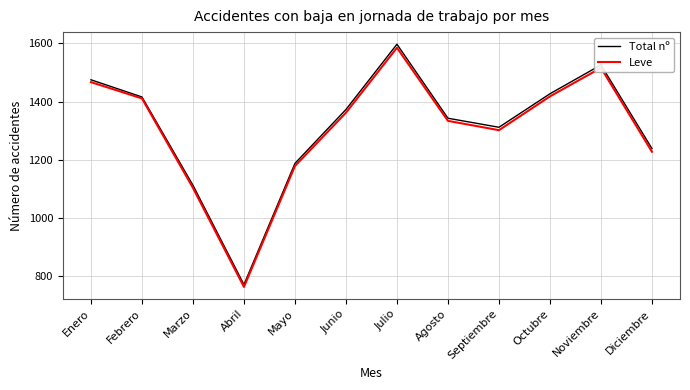

What is the minimum value for Total nº?

772